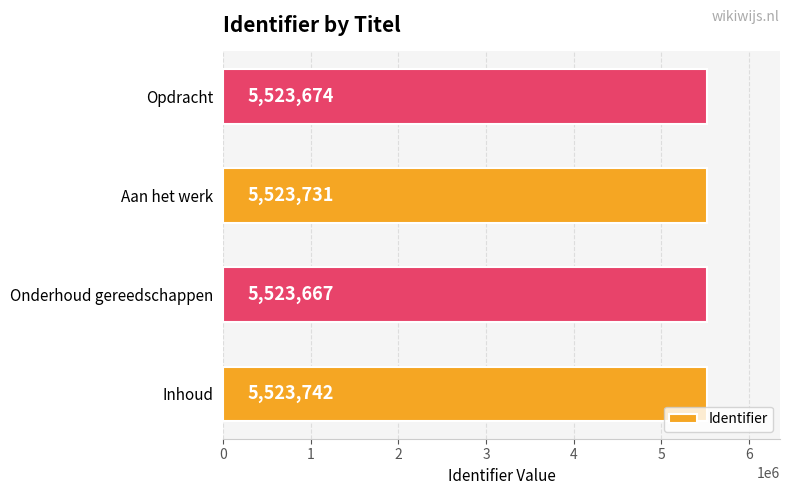

What is the minimum value shown in the chart?

5523667